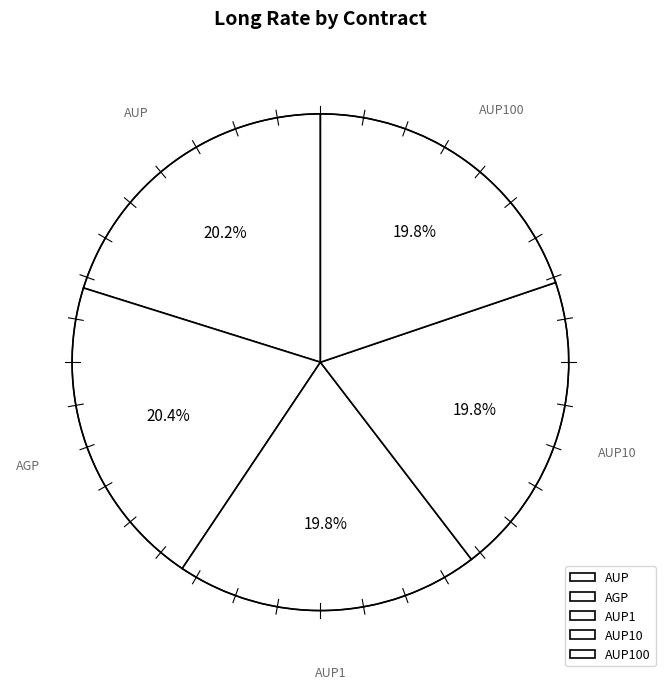

How many segments does this pie chart have?

5